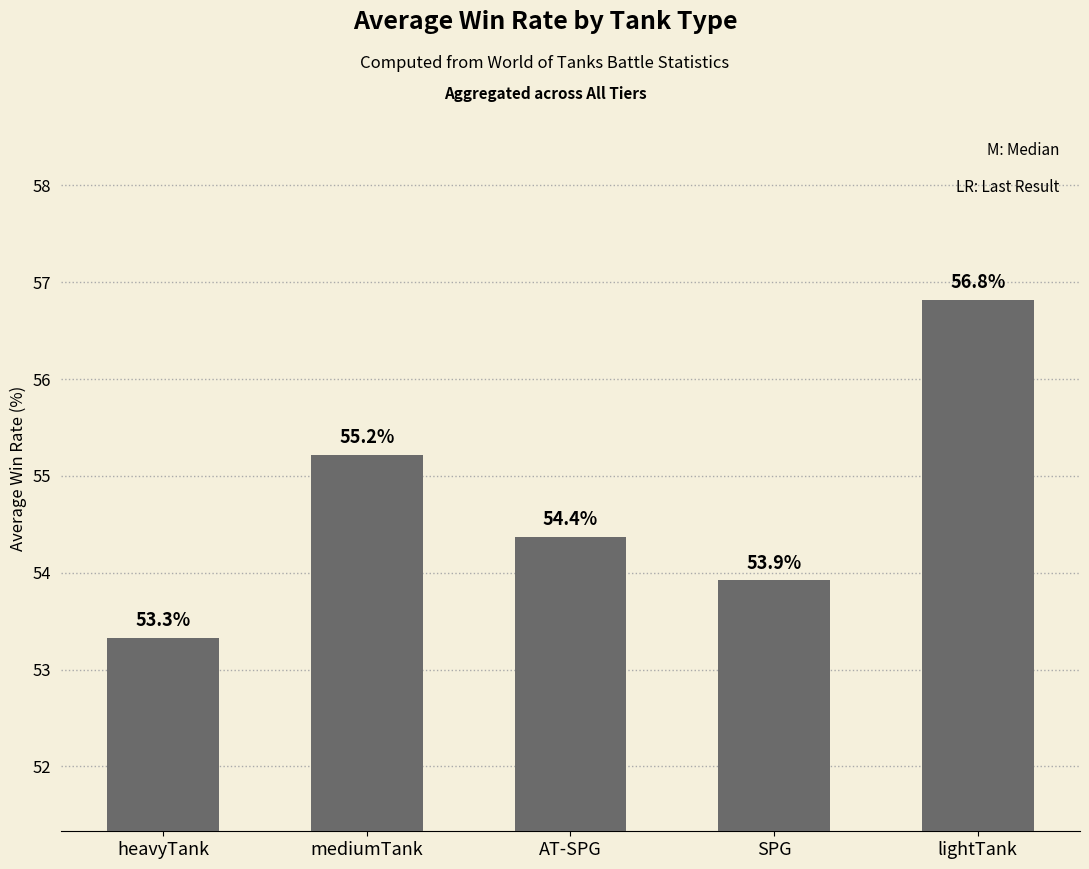

Reading left to right, what are all the values shown in this chart?

53.3	55.2	54.4	53.9	56.8